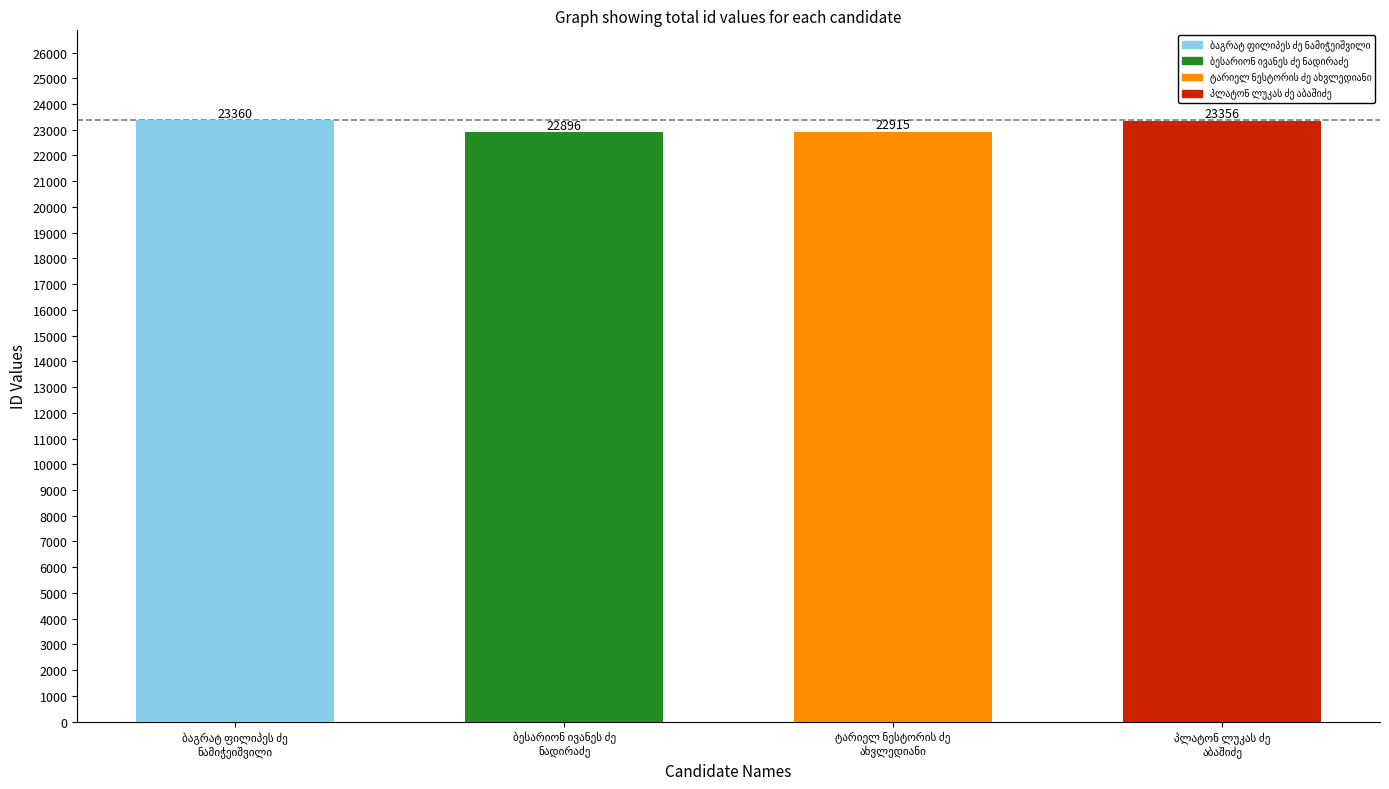

What is the difference between the second highest and minimum values?

460